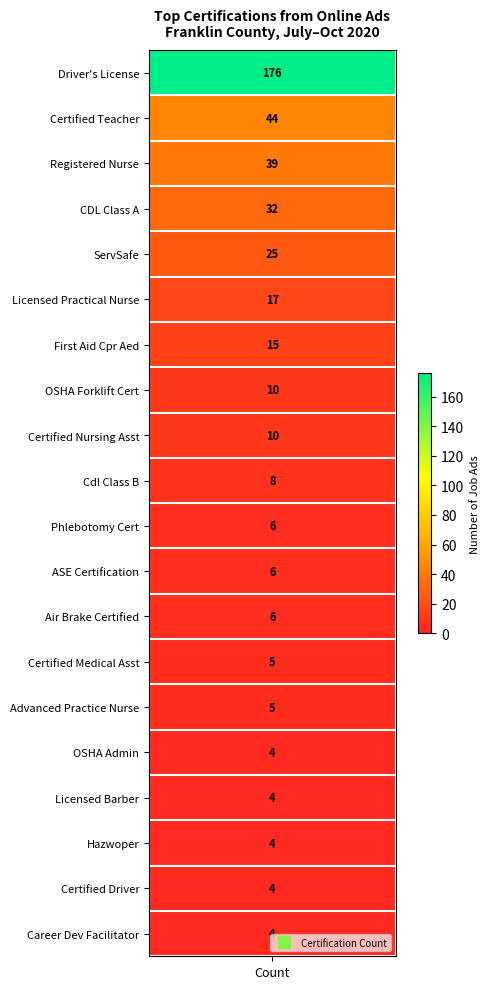

Reading left to right, what are all the values shown in this chart?

176	44	39	32	25	17	15	10	10	8	6	6	6	5	5	4	4	4	4	4